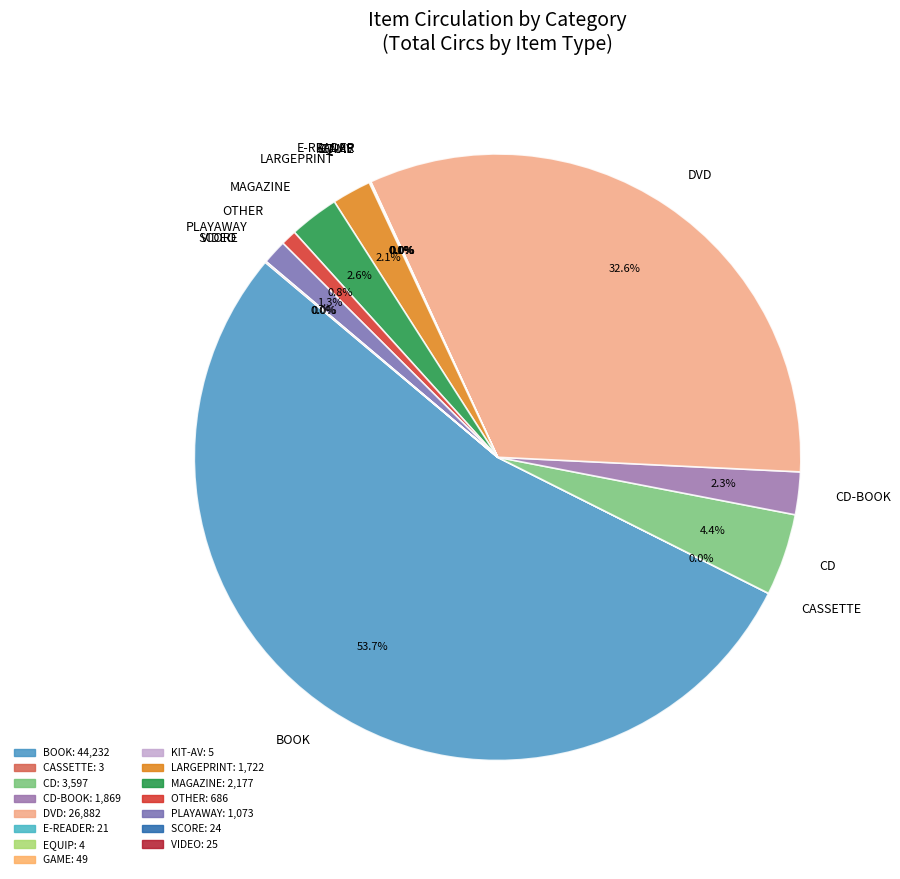

To the nearest percent, what is the difference between the largest and smallest slice percentages?

54%